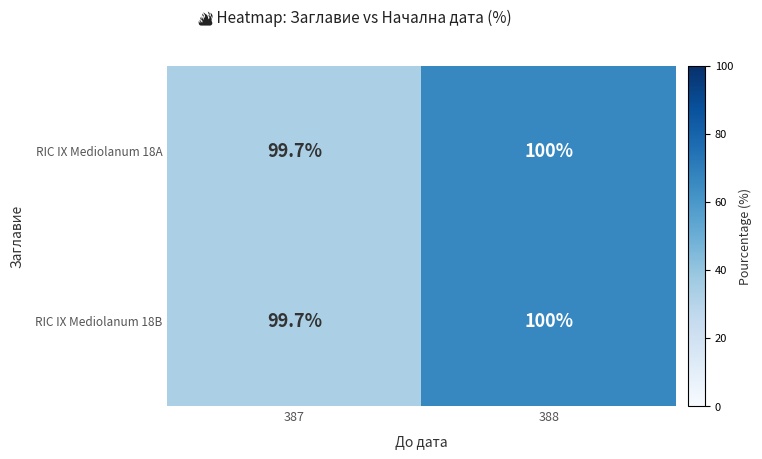

What value does the RIC IX Mediolanum 18B series have at 387?

99.7